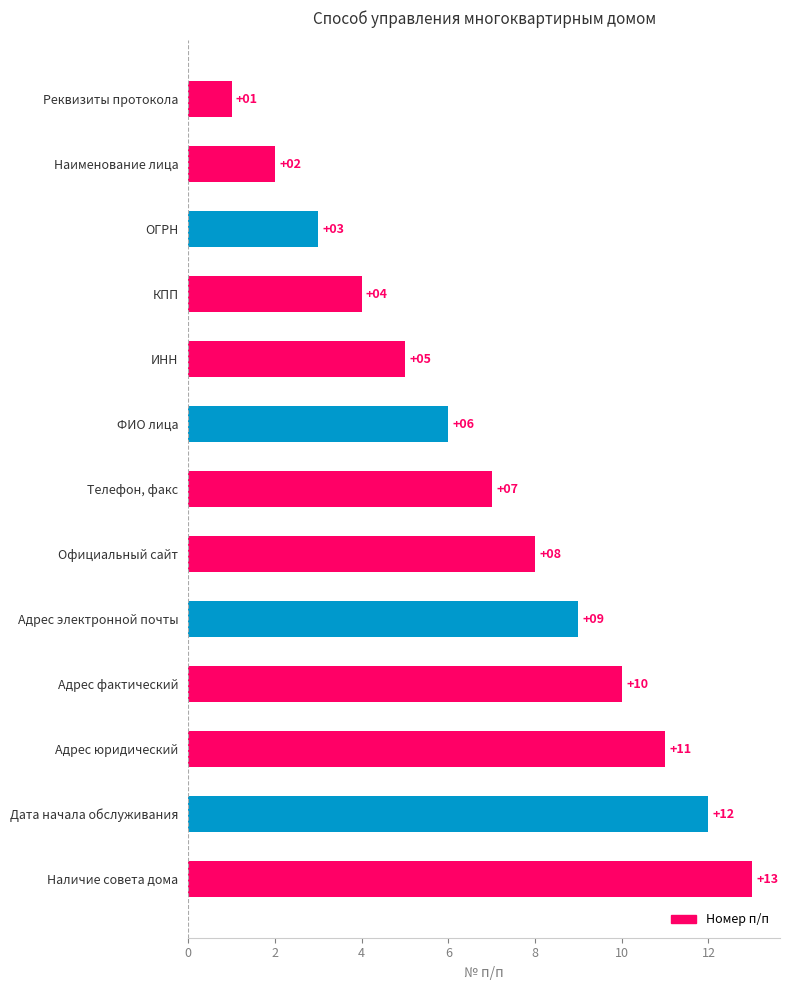

Are the bars grouped side by side (vs. stacked)?

No